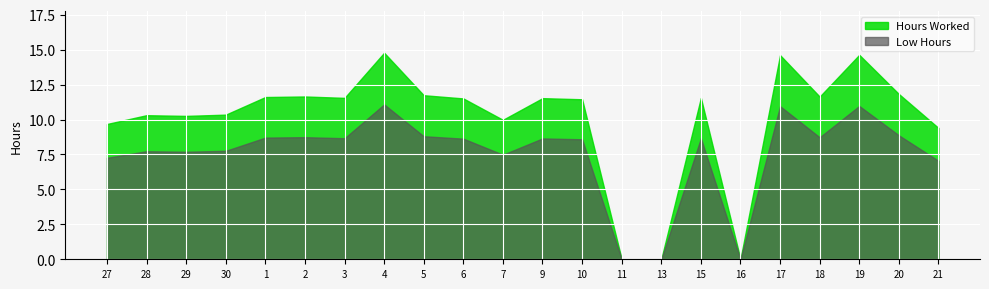

Reading right to left, what are all the values shown in this chart?

9.4	11.8	14.6	11.6	14.6	0.0	11.6	0.0	0.0	11.4	11.5	10.0	11.5	11.7	14.8	11.6	11.7	11.6	10.3	10.3	10.3	9.7